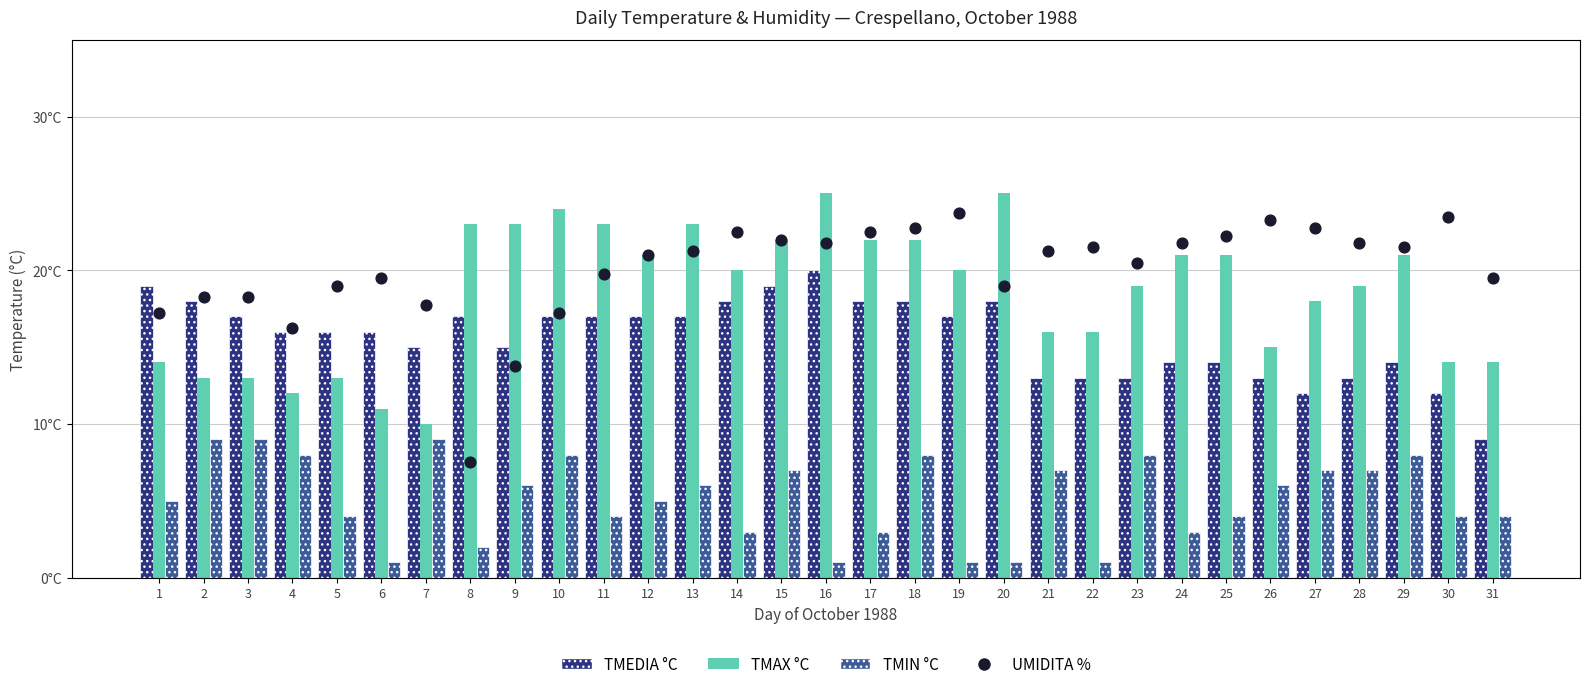

Which series has the widest spread of Y values?

UMIDITA %